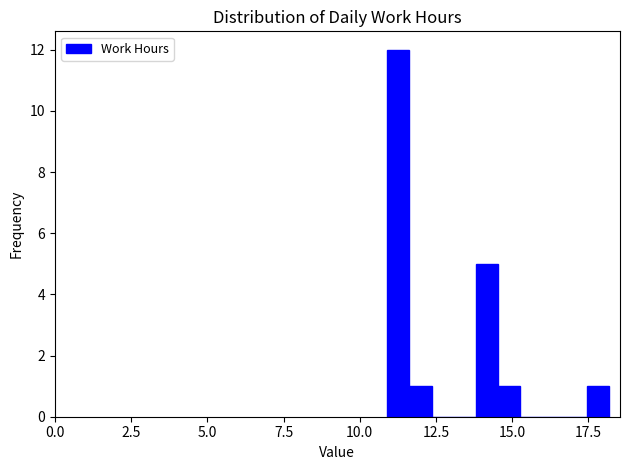

Read against the x-axis, roughly where is the centre of the tallest bar?

11.5